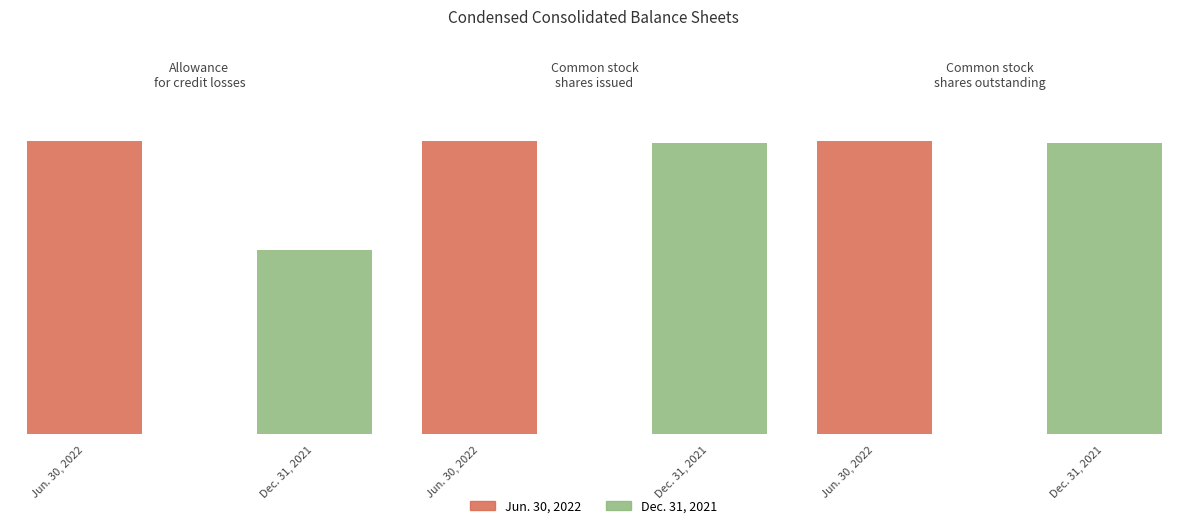

Where is Jun. 30, 2022 nearest to the value 20664644?

Common stock, shares outstanding